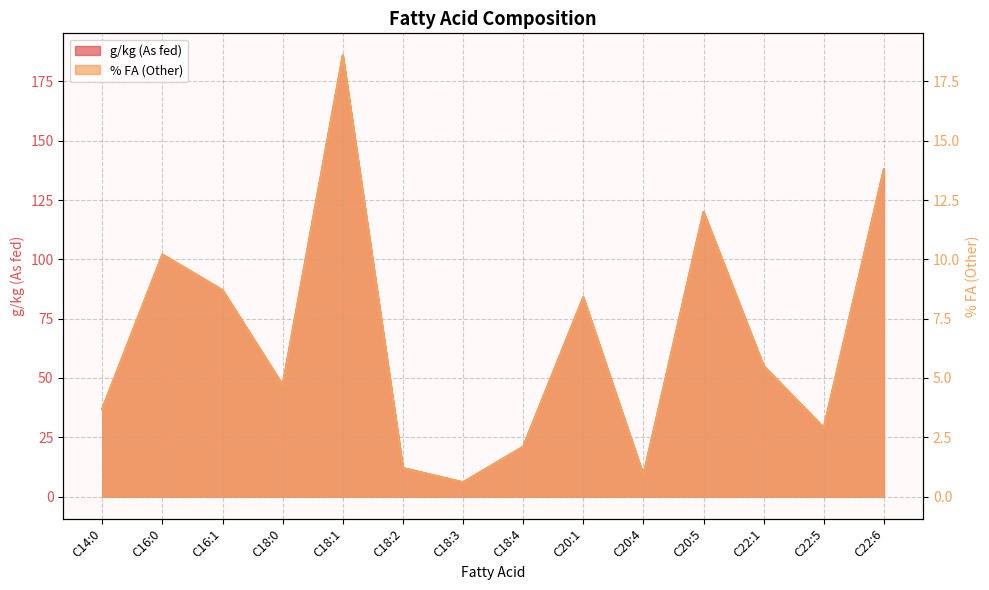

What value does the g/kg (As fed) series have at C20:1?

84.0